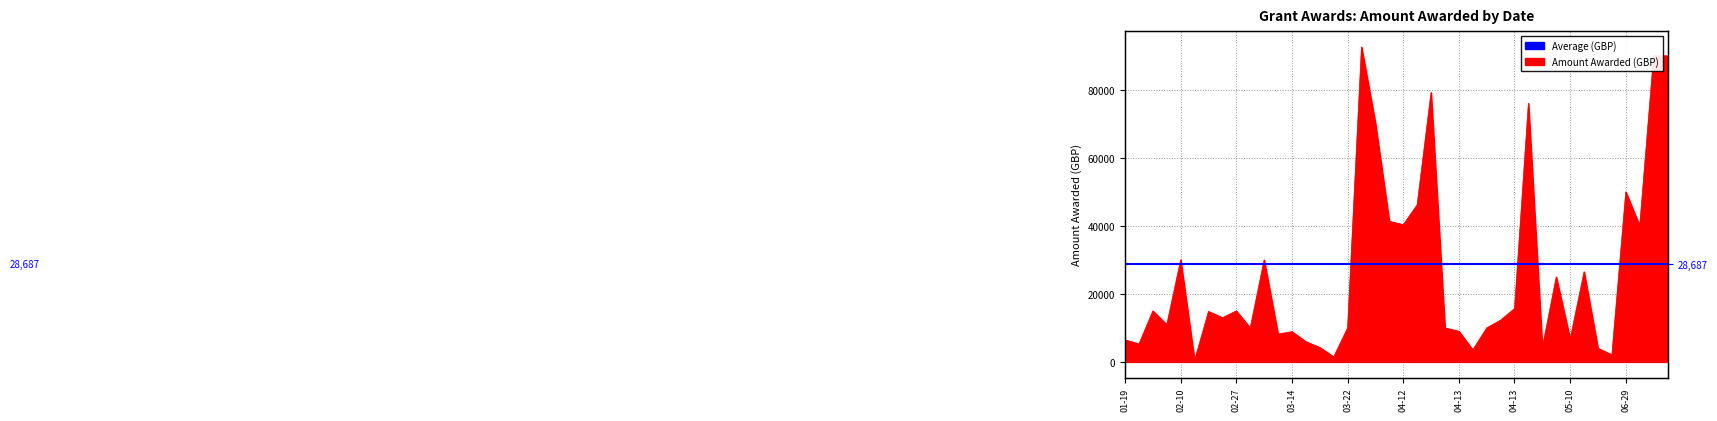

Is it true that the value at 2023-05-16 is 26500.0?

True